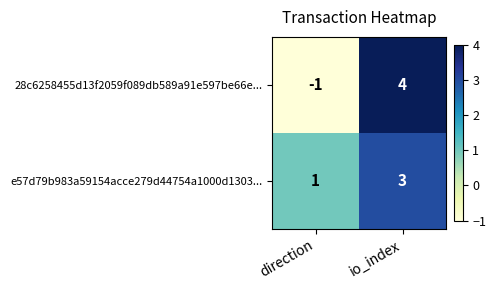

Rank the series by their maximum value, from lowest to highest.

e57d79b983a59154acce279d44754a1000d1303..., 28c6258455d13f2059f089db589a91e597be66e...